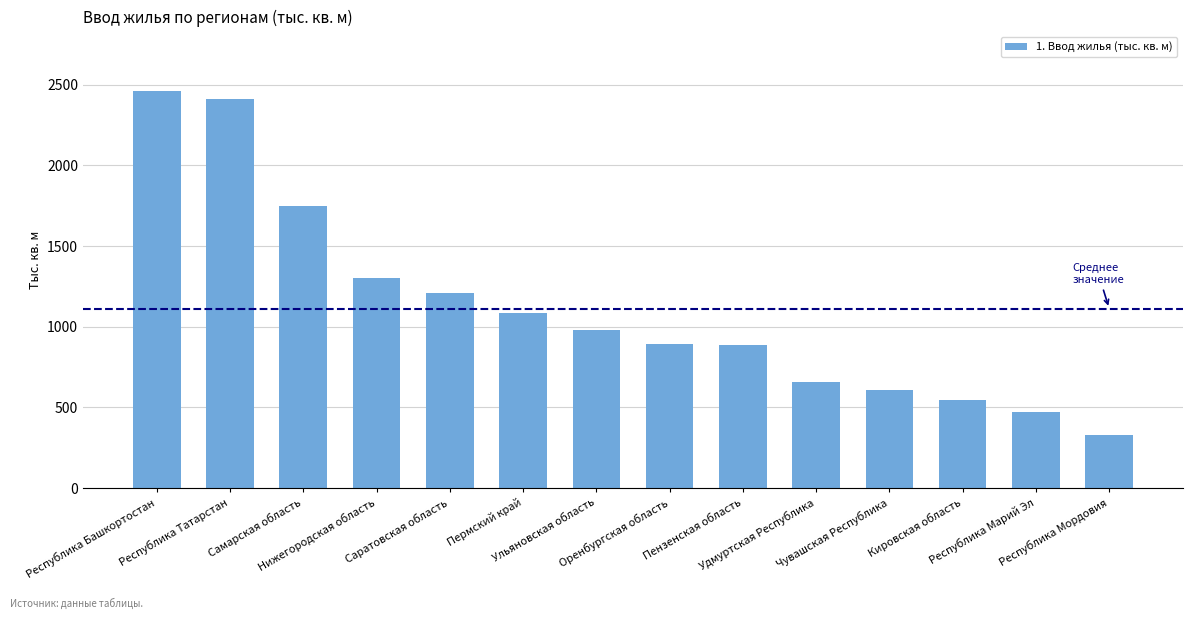

What is the sum of all values?

15573.4